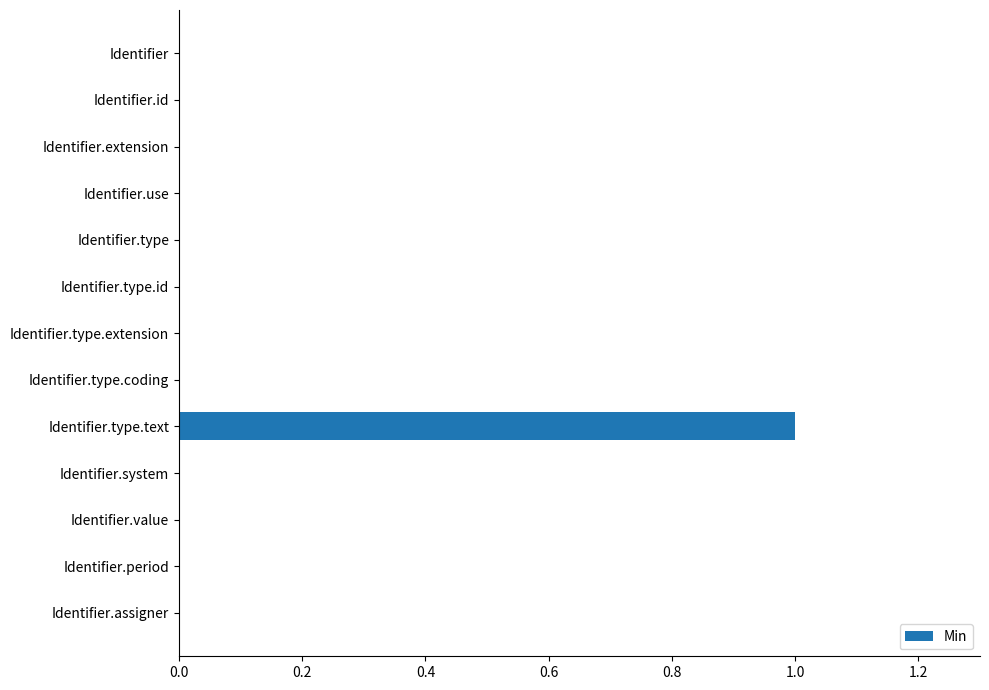

Which label corresponds to the largest value in the chart?

Identifier.type.text